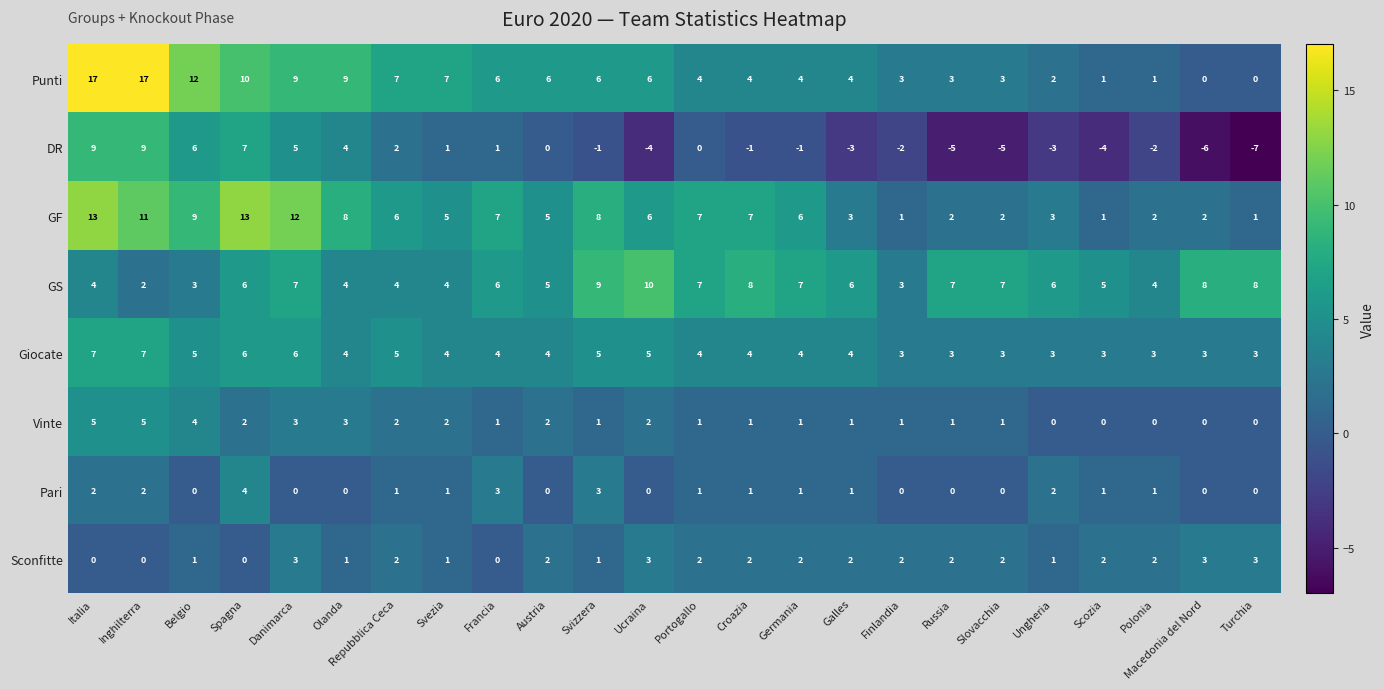

At which label does Sconfitte first exceed 2?

Danimarca